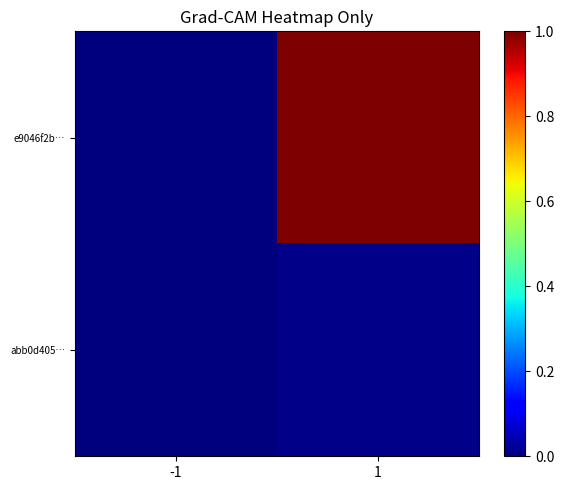

Which category has the lowest value across all series?

-1